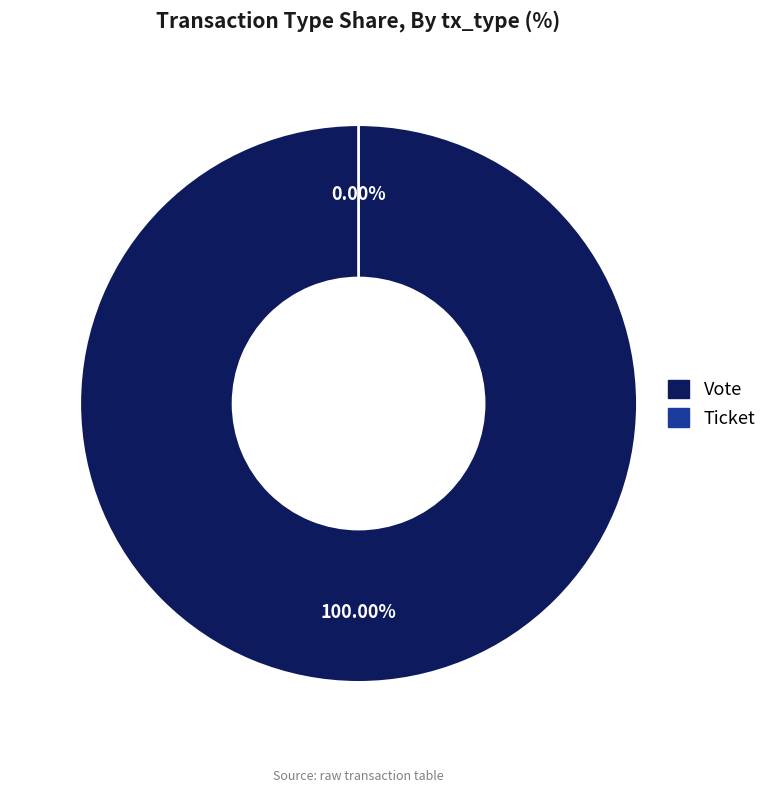

Combined, do Ticket and Vote account for over 50%?

Yes